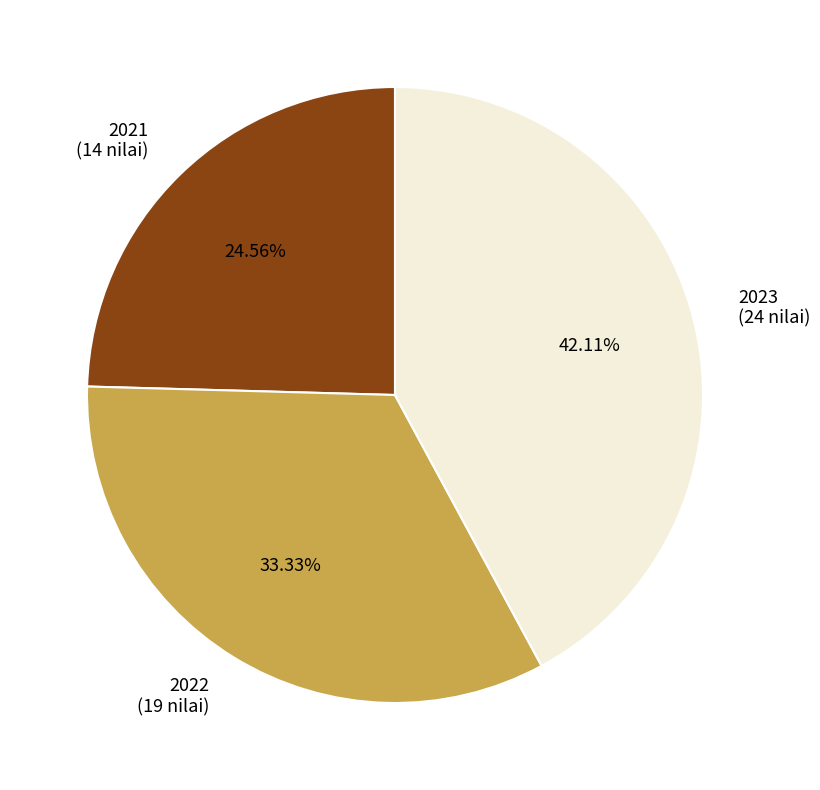

Which category has the biggest portion of the pie?

2023